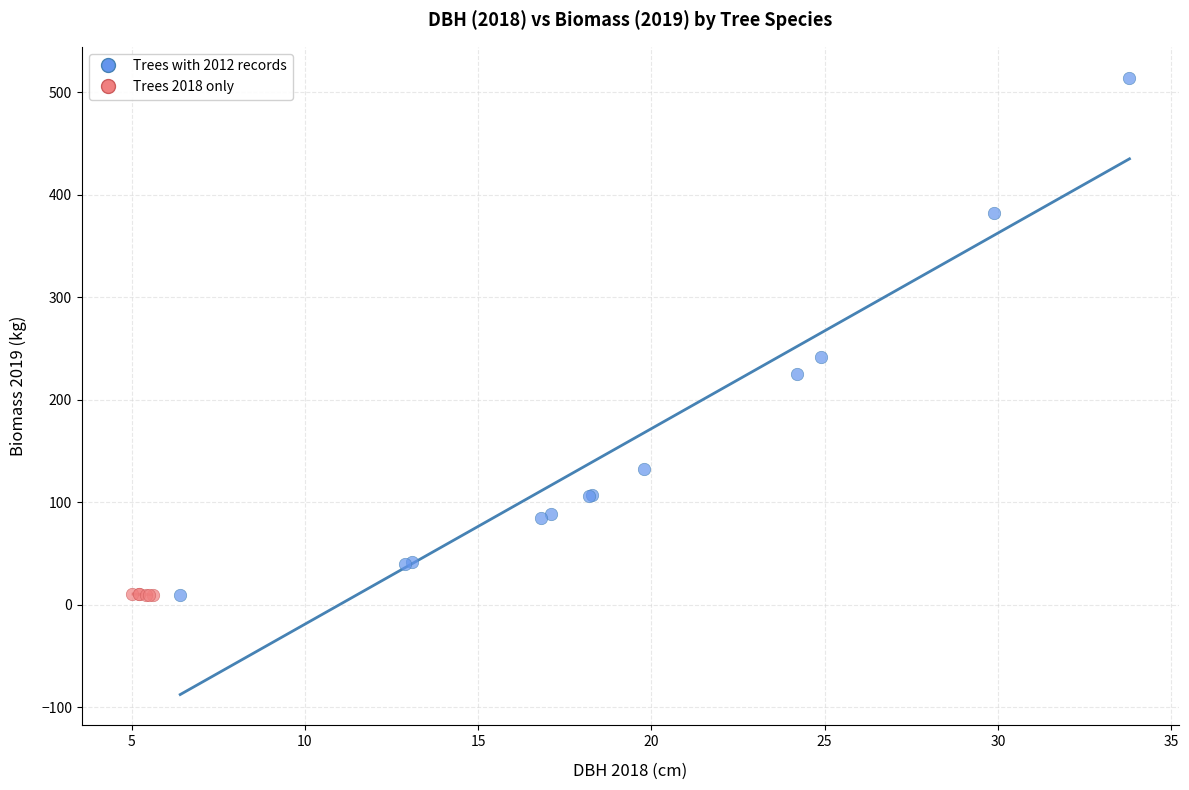

Which series has the widest spread of Y values?

Trees with 2012 records